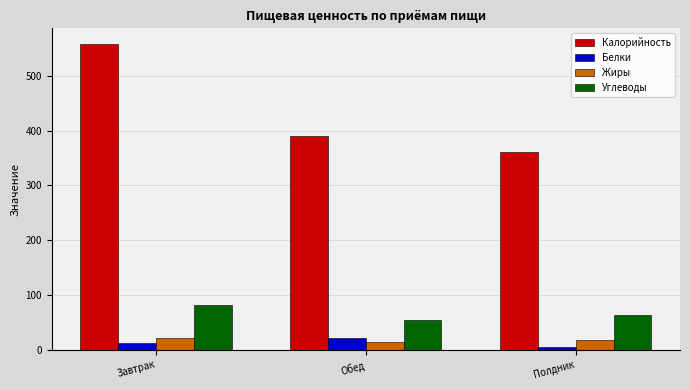

Which series has the largest range (max minus min)?

Калорийность